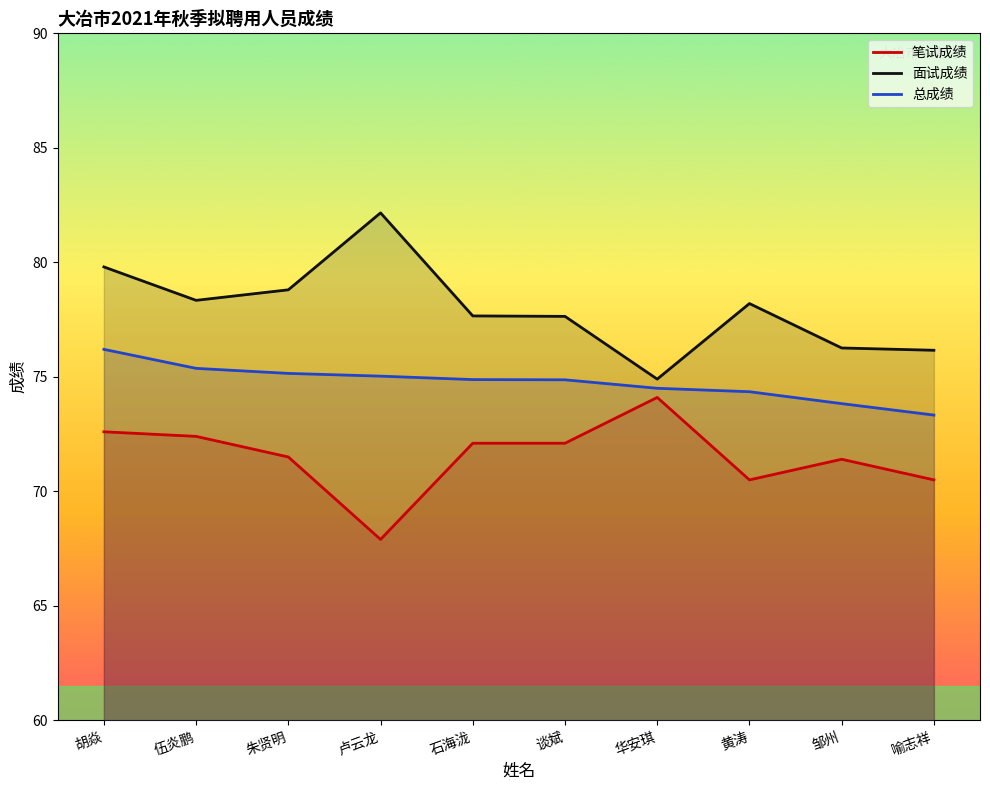

How many categories are shown in the chart?

10